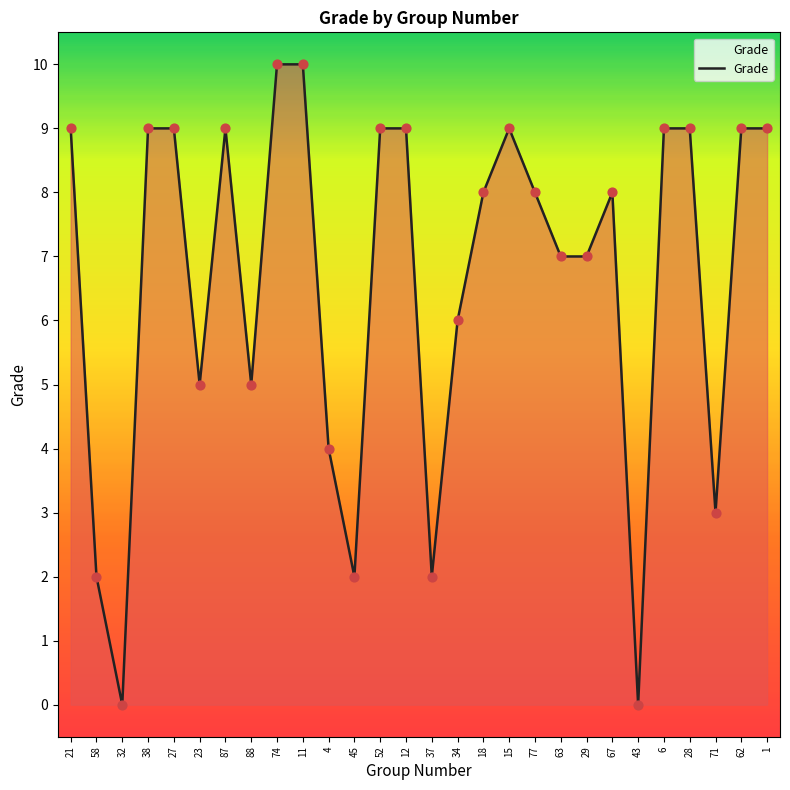

What is the change in value from 12 to 71?

-6